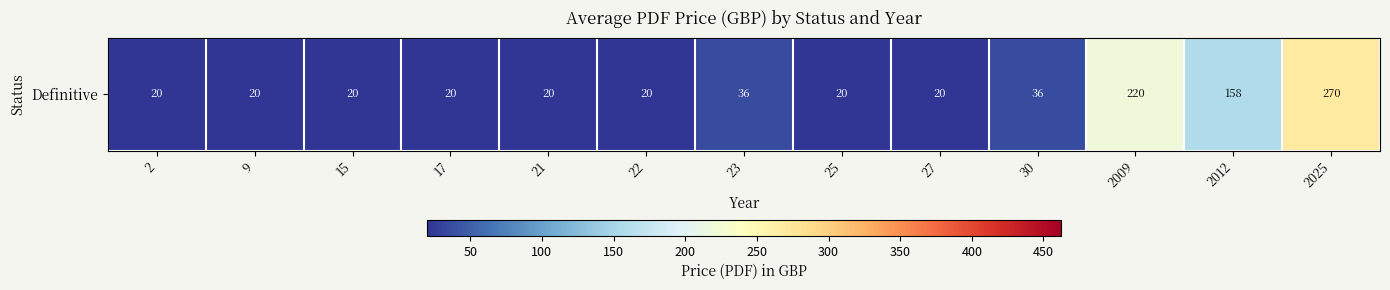

What is the smallest value displayed?

20.0